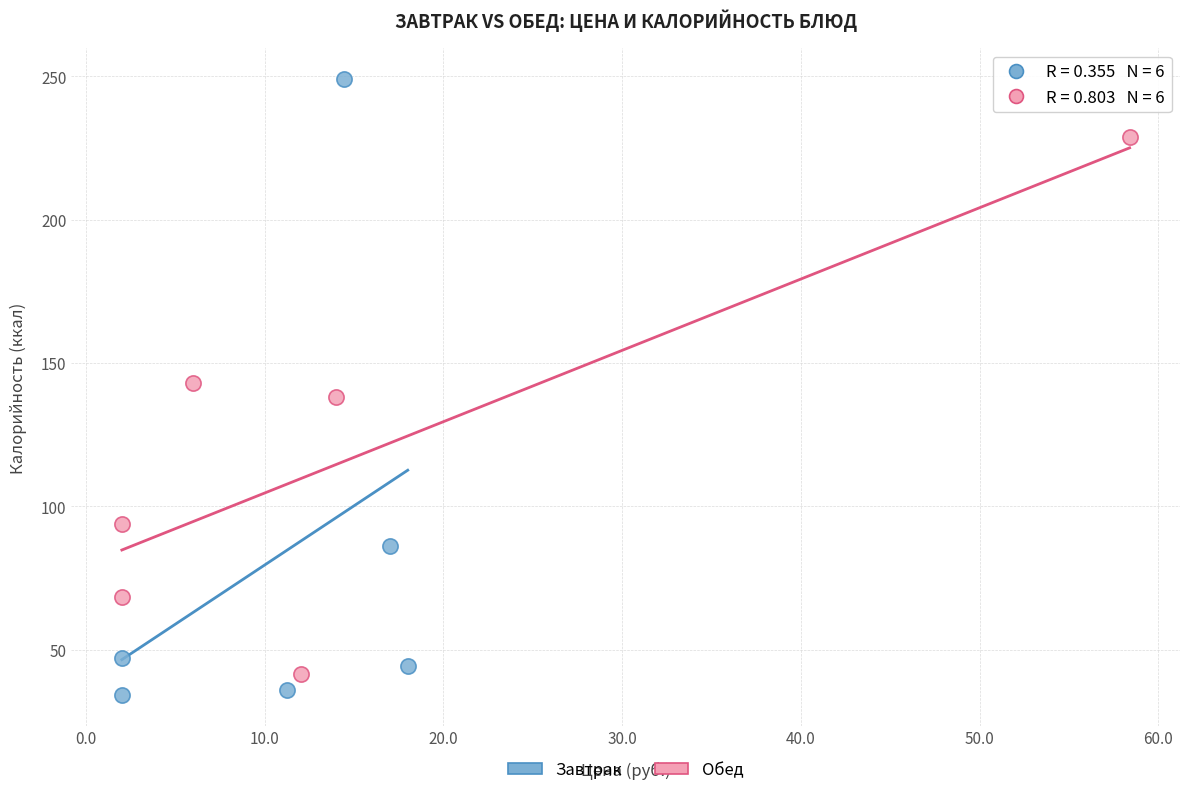

What are all the series names shown in the legend?

Завтрак, Обед